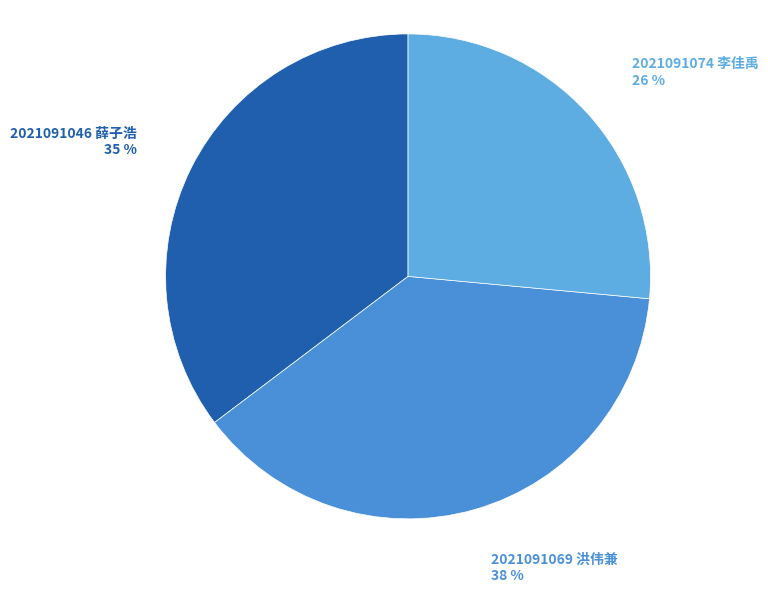

Count the number of slices in the pie.

3